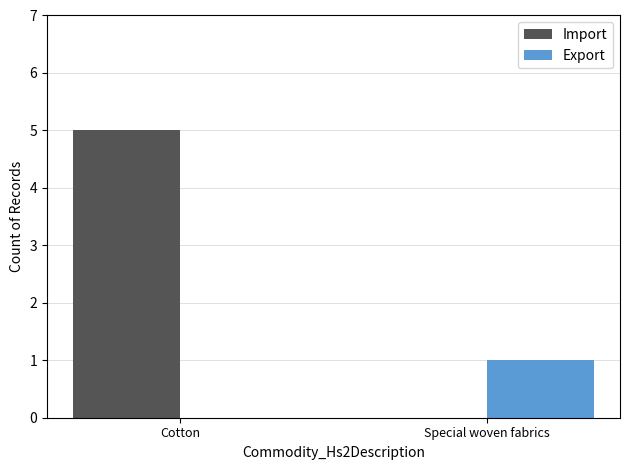

Are the bars horizontal?

No